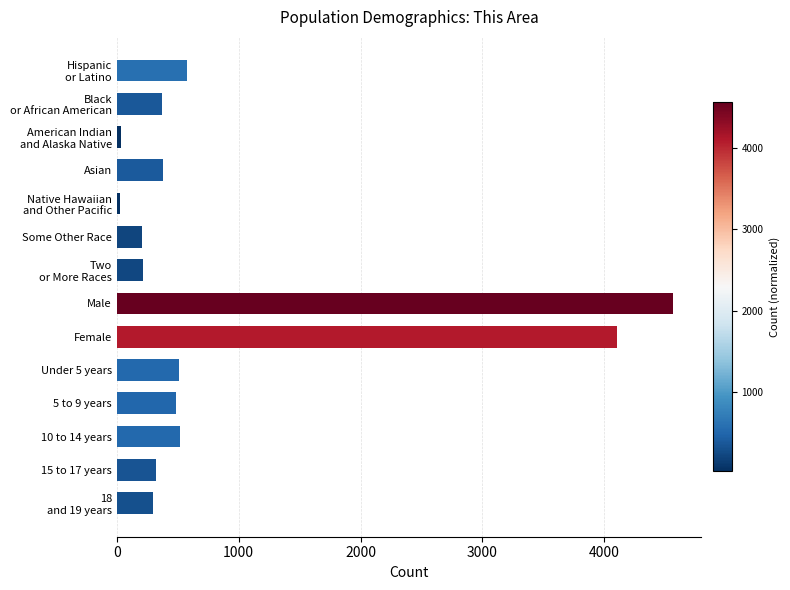

What is the average value?

901